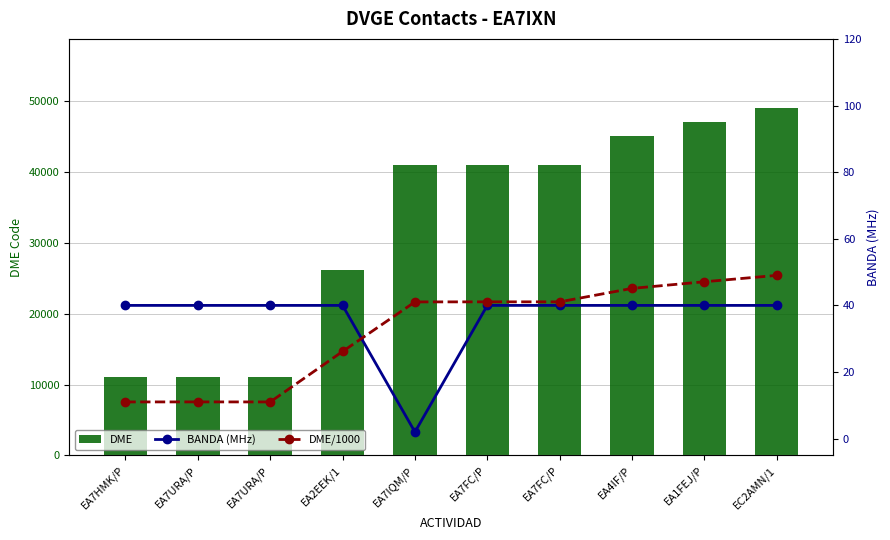

Is the value of DME at EA7FC/P greater than the value of DME/1000 at EA7HMK/P?

Yes